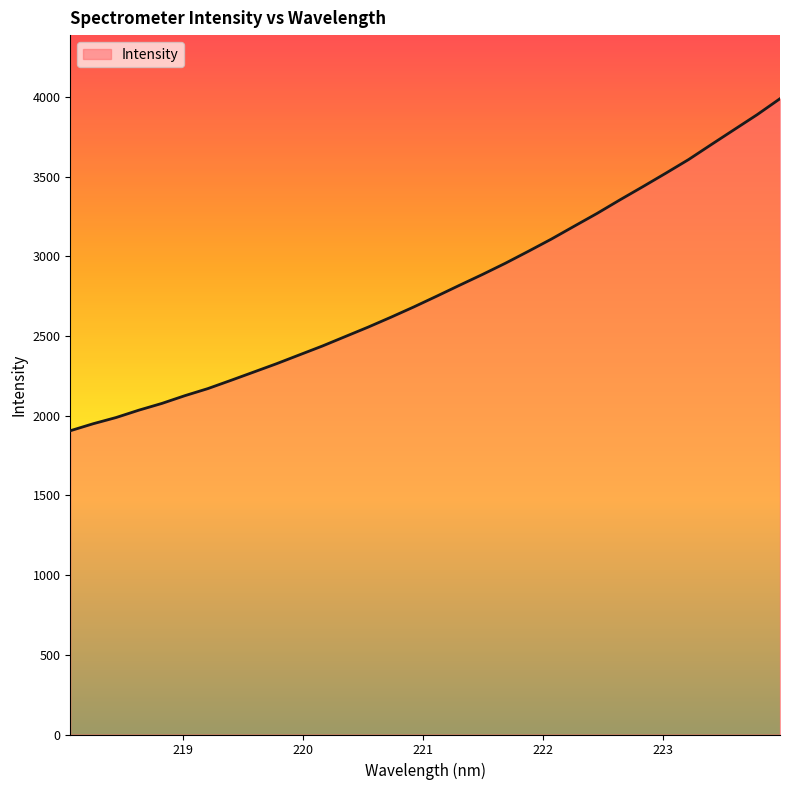

Reading left to right, extract all data points from this chart.

1906.3	1950.3	1989.2	2035.7	2077.8	2126.3	2170.6	2221.9	2274.3	2326.8	2382.4	2437.8	2497.2	2556.5	2618.9	2683.5	2751.0	2819.7	2887.4	2957.8	3032.4	3108.7	3189.6	3269.9	3355.0	3437.7	3521.9	3607.9	3702.6	3796.2	3889.7	3990.0